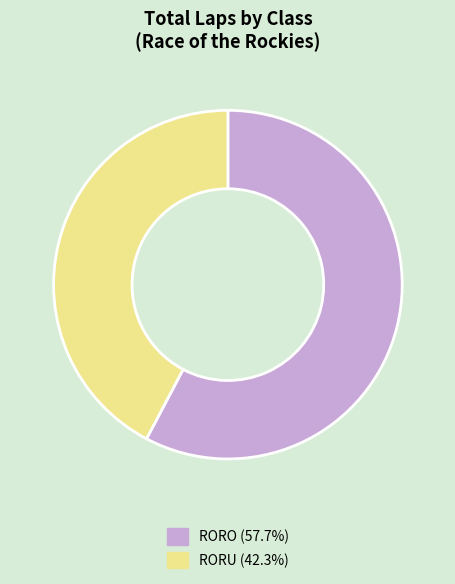

Does any single category account for the majority?

Yes